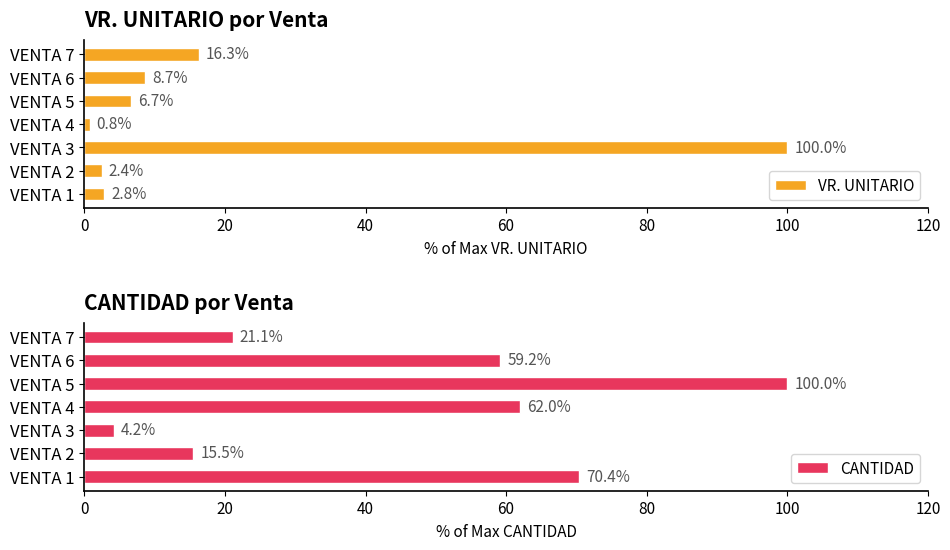

How many values in the VR. UNITARIO series are below 6?

3